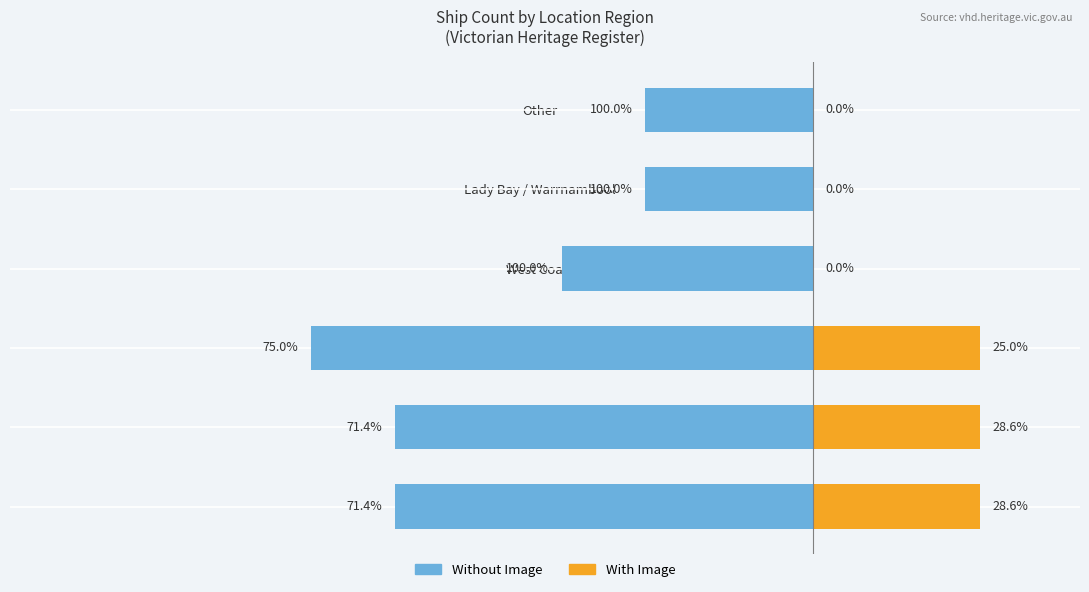

What are all the series names shown in the legend?

Without Image, With Image